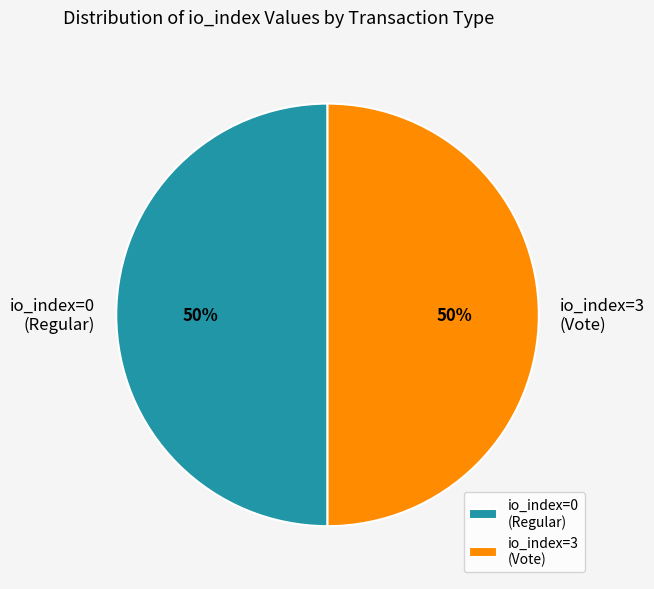

To the nearest percent, what portion does io_index=3 (Vote) represent?

50%